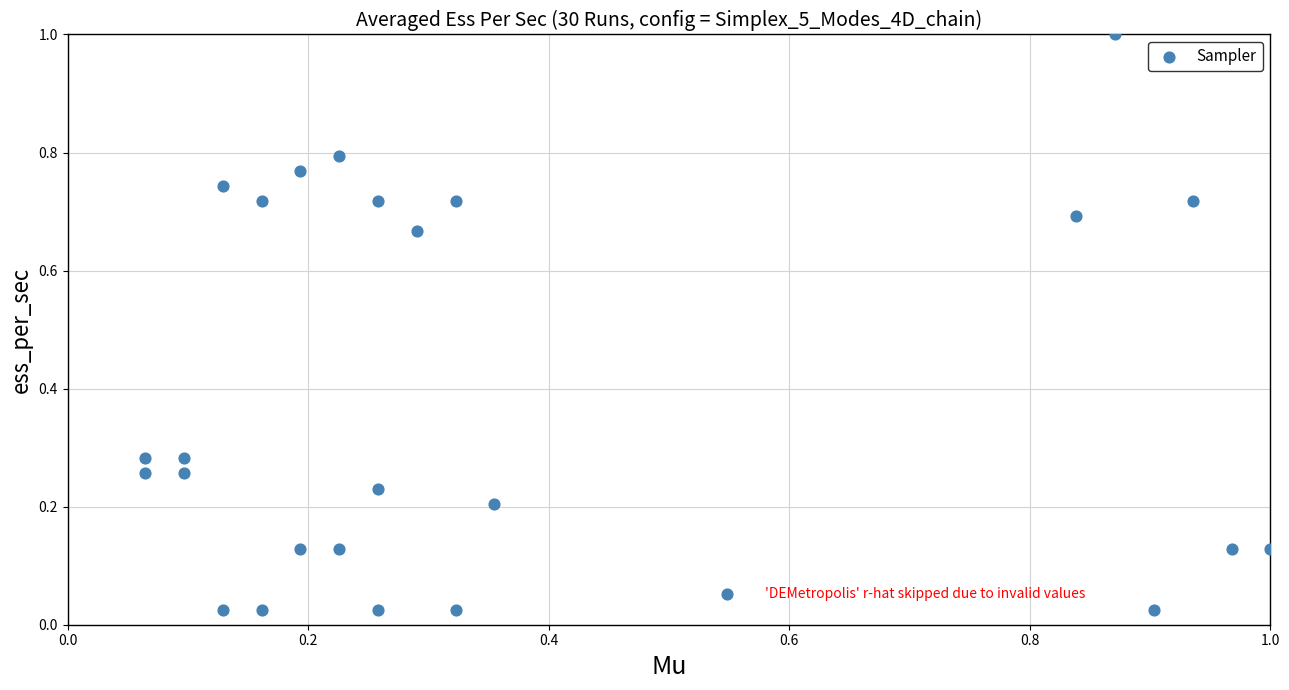

What is the range of X values (max minus min)?

0.9